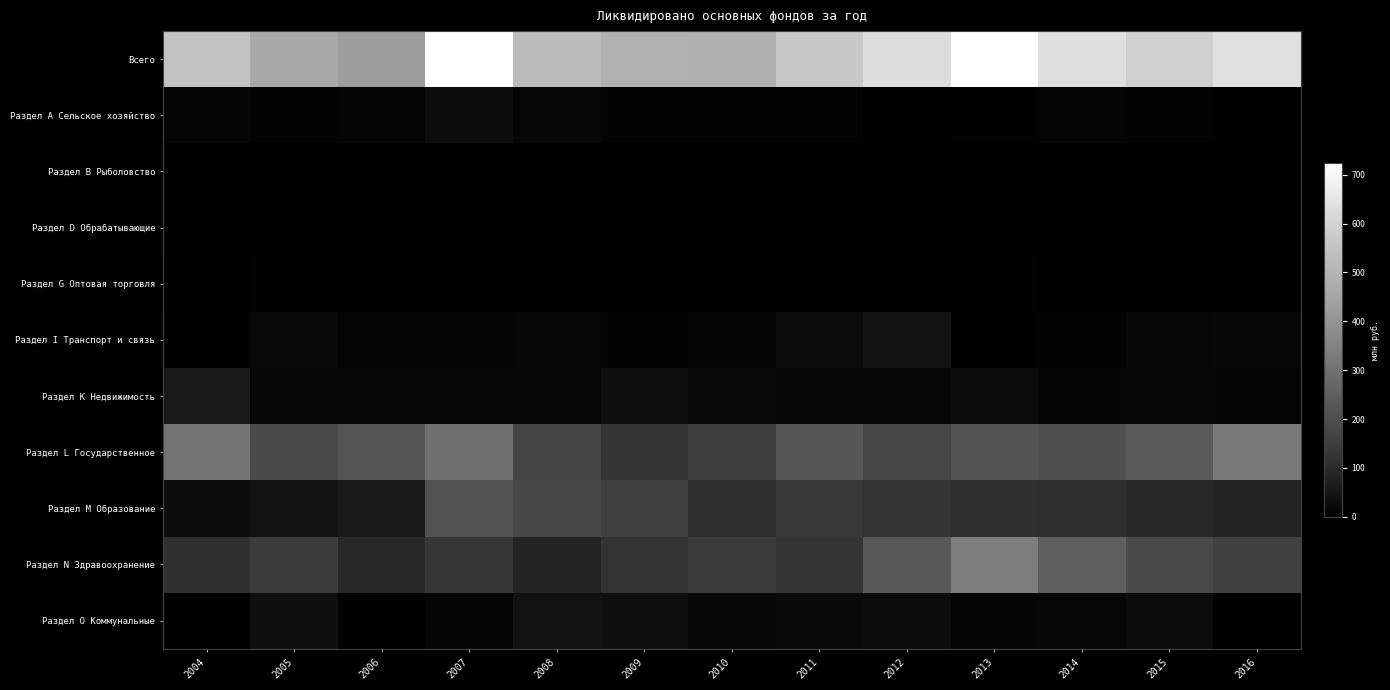

Which category has the lowest value across all series?

2005